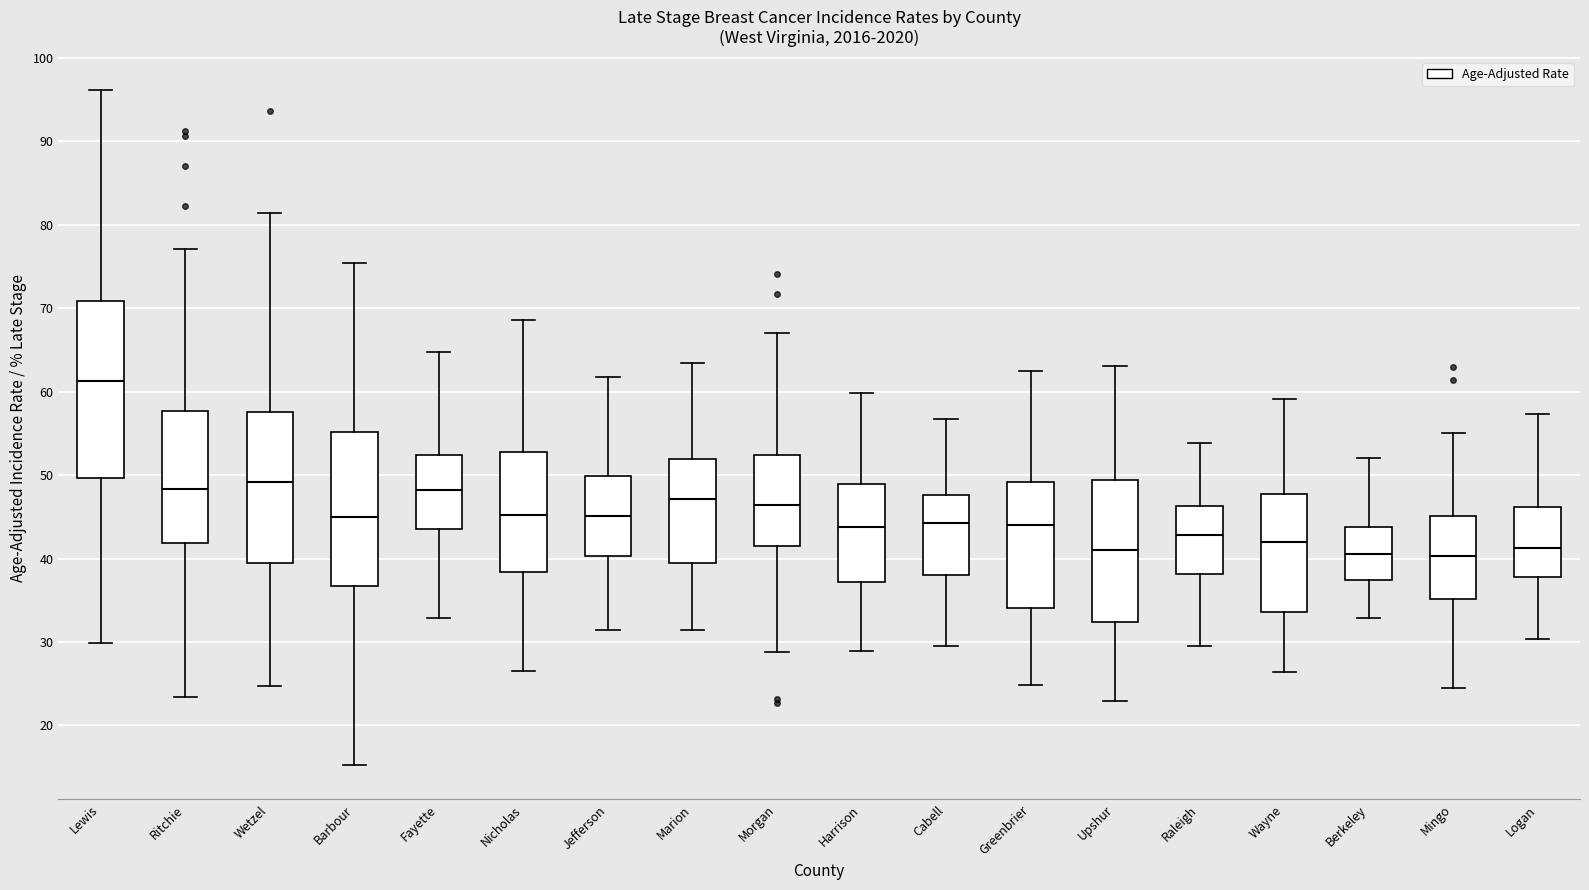

Reading left to right, transcribe this box plot: for each box, give where its median line is, the range the box spans, and where its two whiskers end, as read against the y-axis. The values are not printed on the chart, so give them approximately, as read against the axis.

Lewis: median 61, box 50 to 71, whiskers 30 to 96
Ritchie: median 48, box 42 to 58, whiskers 23 to 77
Wetzel: median 49, box 39 to 58, whiskers 25 to 81
Barbour: median 45, box 37 to 55, whiskers 15 to 75
Fayette: median 48, box 44 to 52, whiskers 33 to 65
Nicholas: median 45, box 38 to 53, whiskers 26 to 69
Jefferson: median 45, box 40 to 50, whiskers 31 to 62
Marion: median 47, box 39 to 52, whiskers 31 to 63
Morgan: median 46, box 42 to 52, whiskers 29 to 67
Harrison: median 44, box 37 to 49, whiskers 29 to 60
Cabell: median 44, box 38 to 48, whiskers 29 to 57
Greenbrier: median 44, box 34 to 49, whiskers 25 to 62
Upshur: median 41, box 32 to 49, whiskers 23 to 63
Raleigh: median 43, box 38 to 46, whiskers 30 to 54
Wayne: median 42, box 34 to 48, whiskers 26 to 59
Berkeley: median 41, box 37 to 44, whiskers 33 to 52
Mingo: median 40, box 35 to 45, whiskers 24 to 55
Logan: median 41, box 38 to 46, whiskers 30 to 57